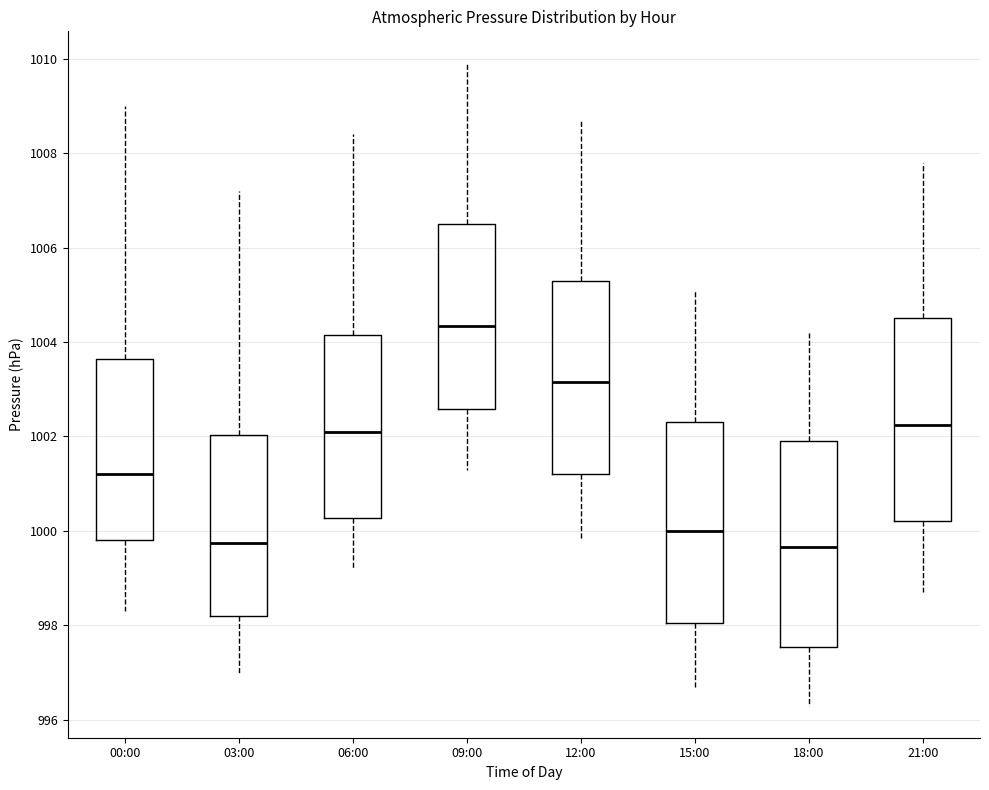

Which box has the highest median line?

09:00